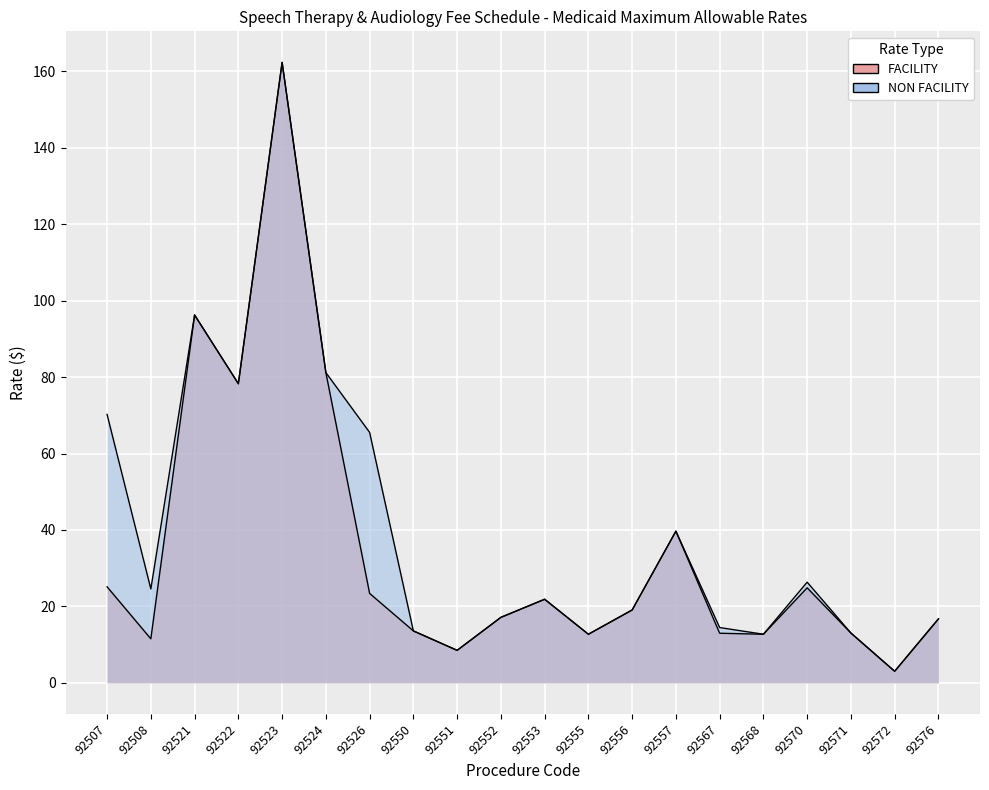

What are all the series names shown in the legend?

FACILITY, NON FACILITY